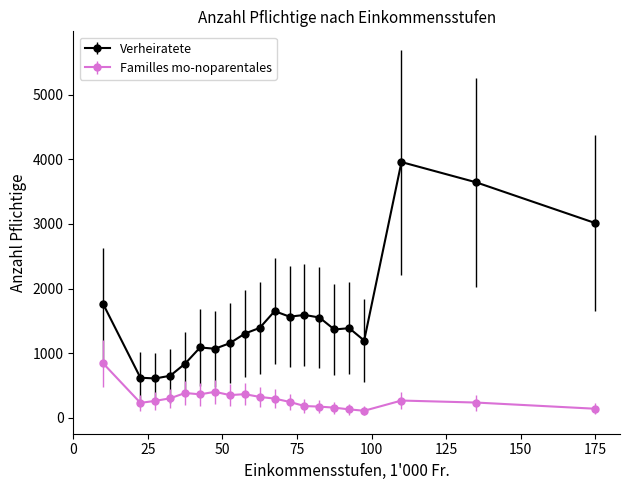

Count the number of data series in this chart.

2